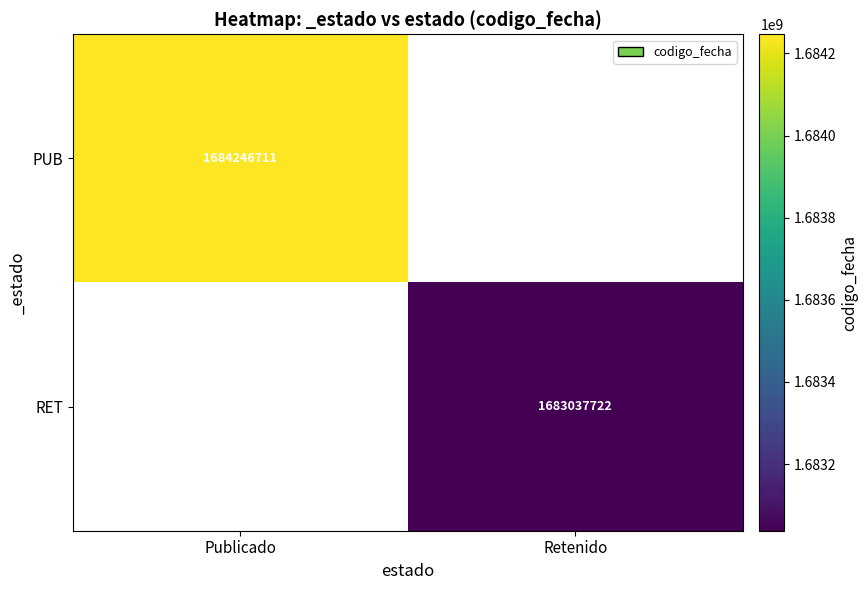

Is the value of PUB at Publicado greater than the value of RET at Retenido?

Yes